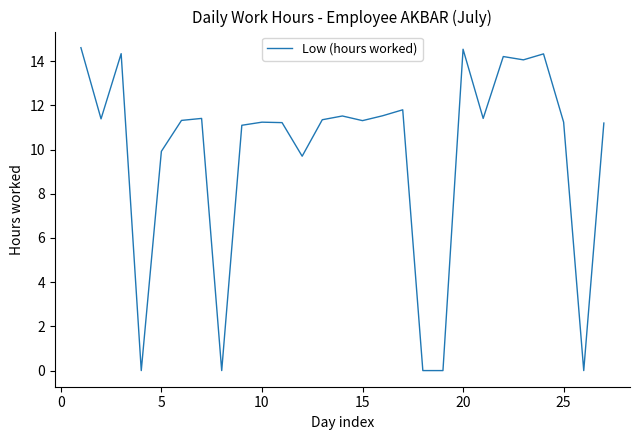

What is the greatest value displayed?

14.6